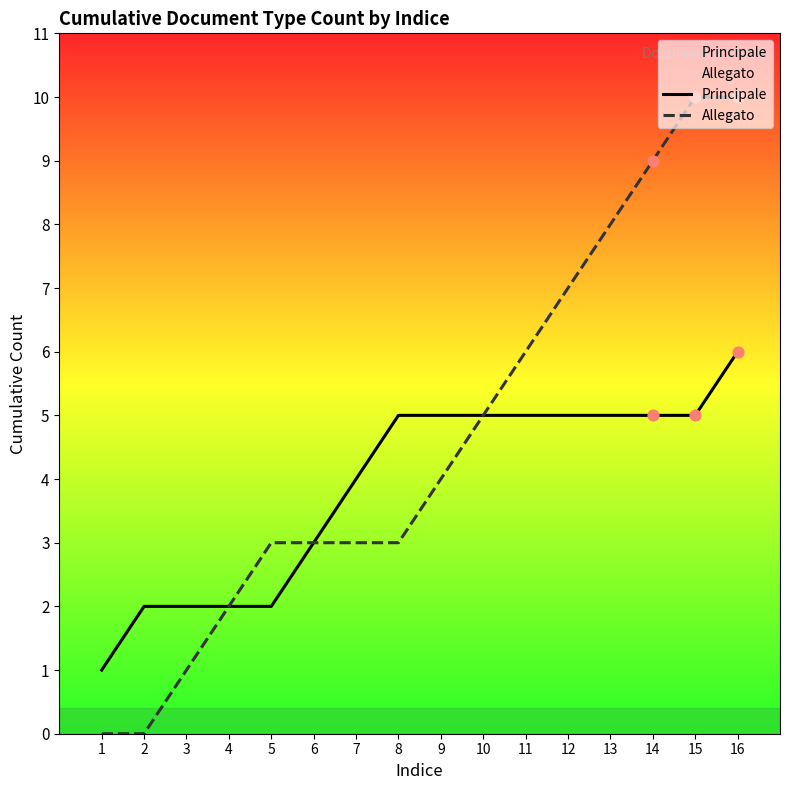

Which series has the widest spread of Y values?

Allegato